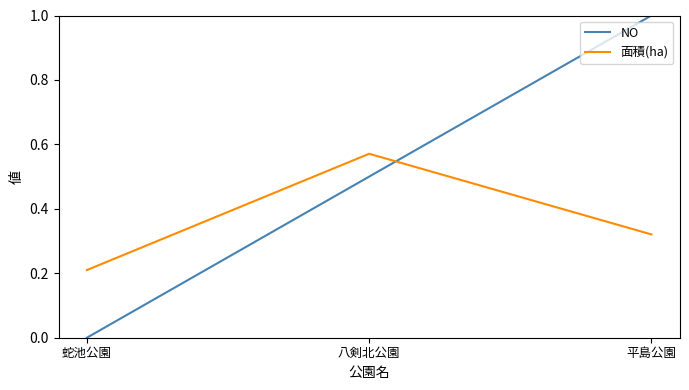

Which series changed the most between 蛇池公園 and 平島公園?

NO